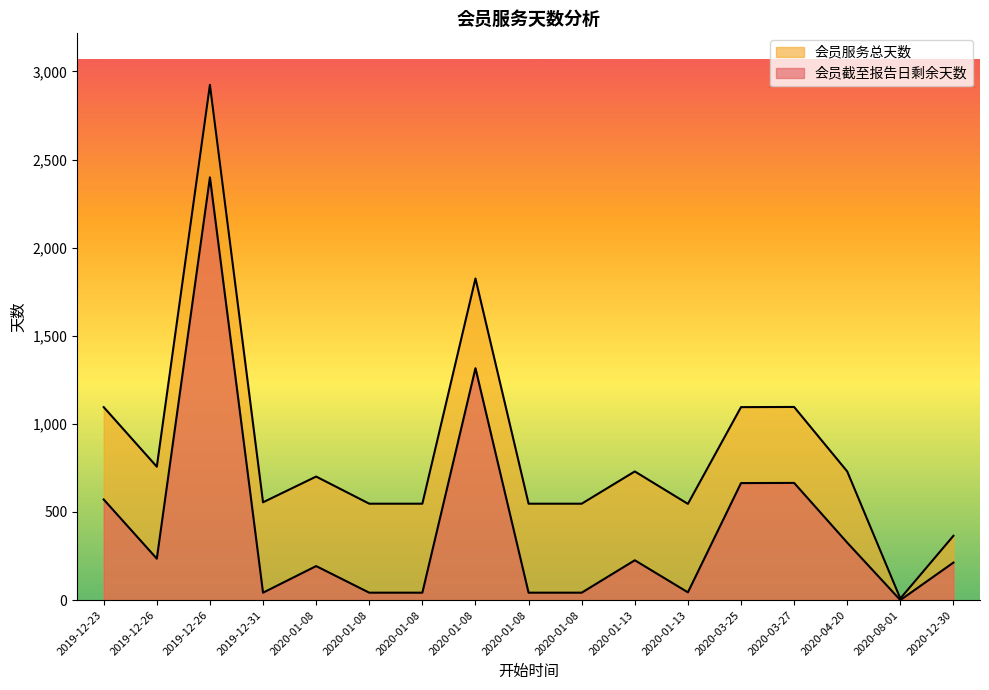

At how many categories does at least one series exceed 2521?

1